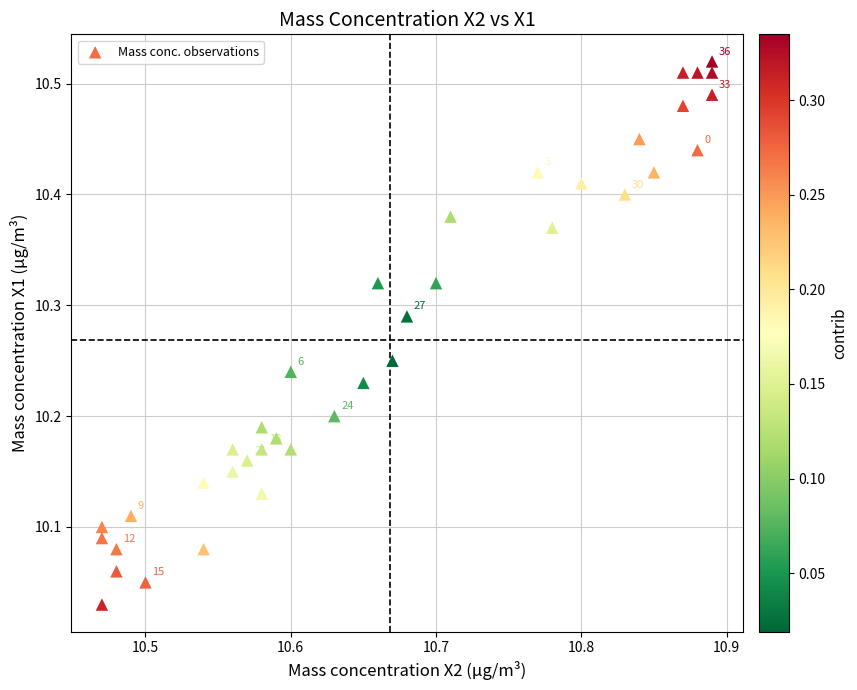

What is the range of X values (max minus min)?

0.4